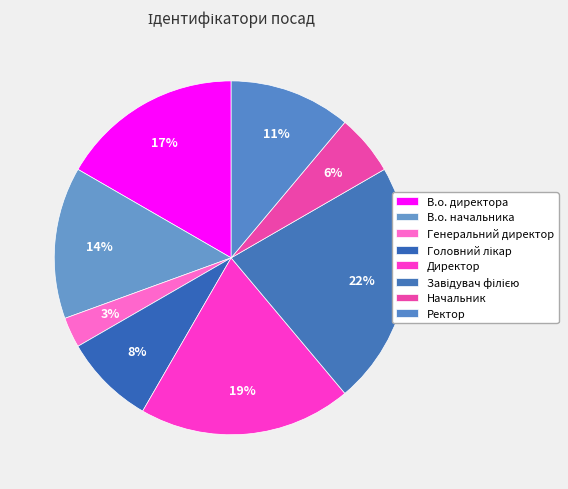

Which category has the smallest portion of the pie?

Генеральний директор